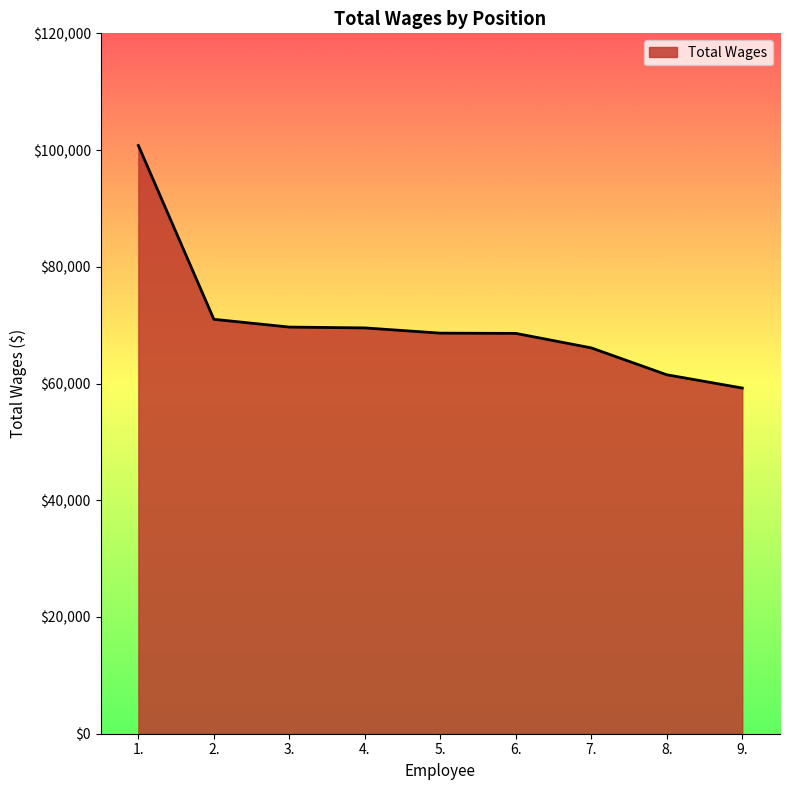

Does the chart display data point markers on the line(s)?

No